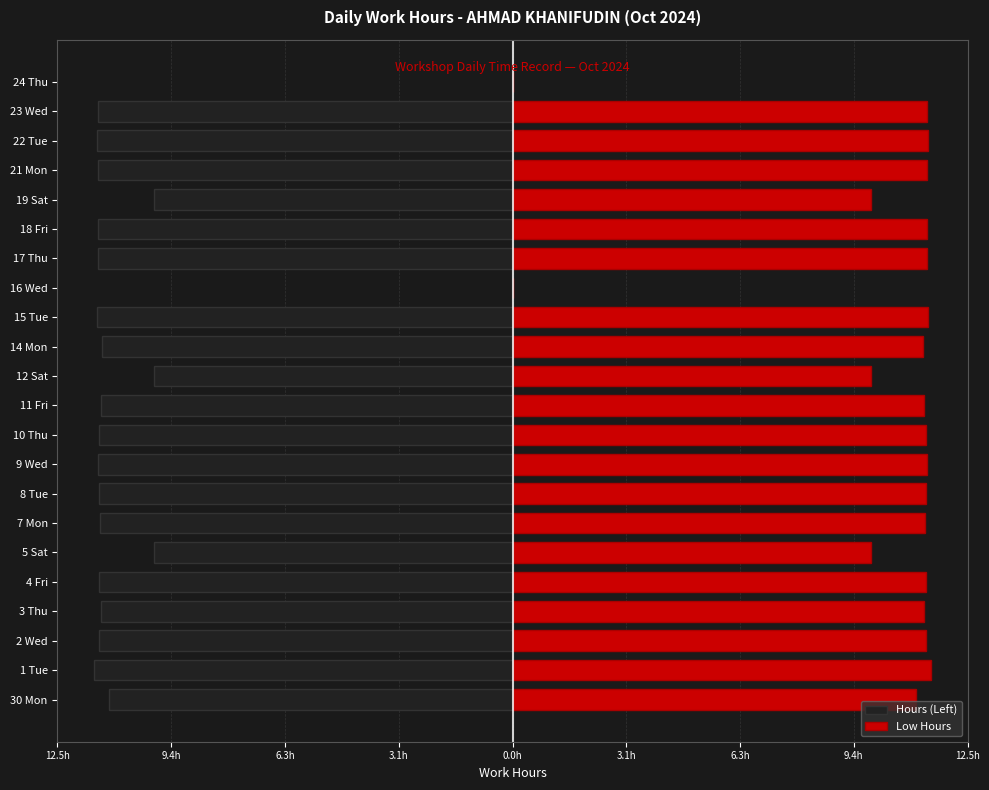

What is the value of the Low Hours bar at the 3rd from the left?

11.4